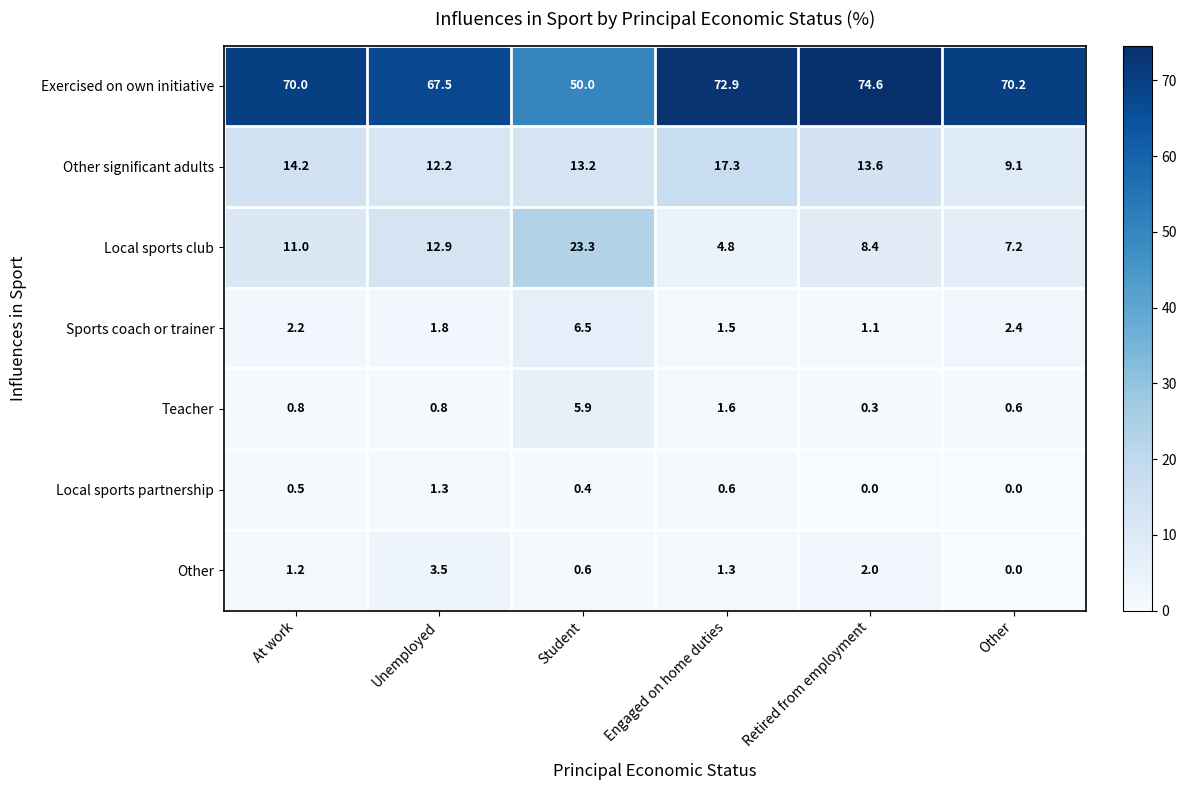

At which label does Other significant adults first exceed 13?

At work